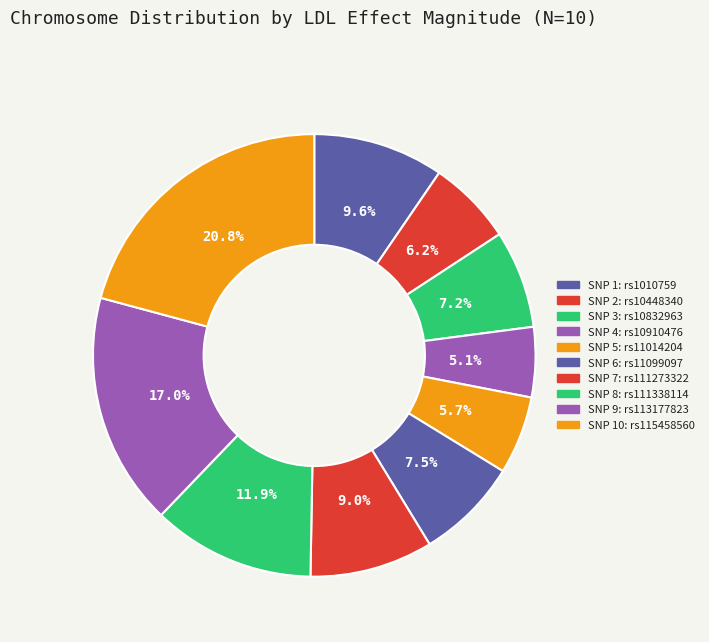

What is the smallest slice in the pie chart?

rs10910476